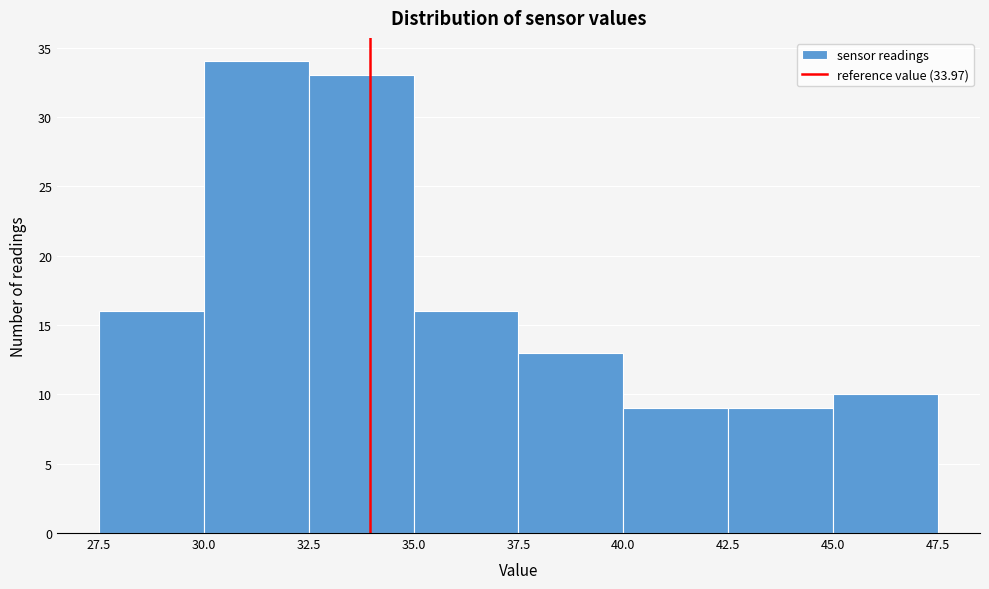

Which range on the x-axis has the tallest bar?

30.0 to 32.5